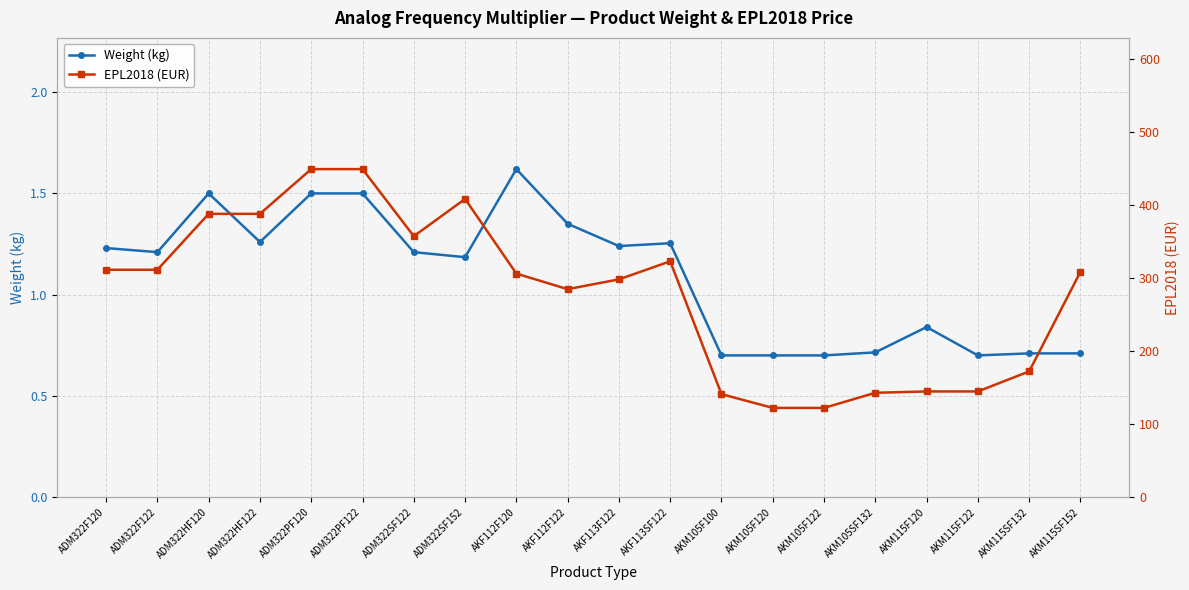

Which series changed the most between AKF113F122 and AKM115SF132?

EPL2018 (EUR)